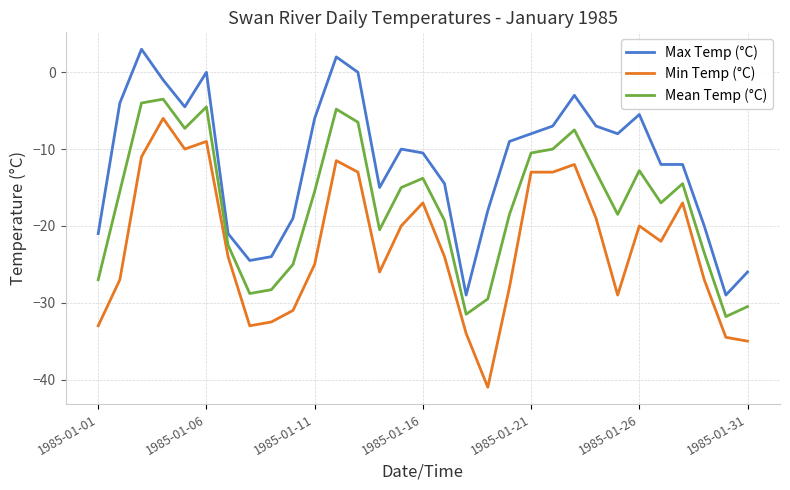

What is the difference between the maximum and minimum values in the Mean Temp (°C) series?

28.3